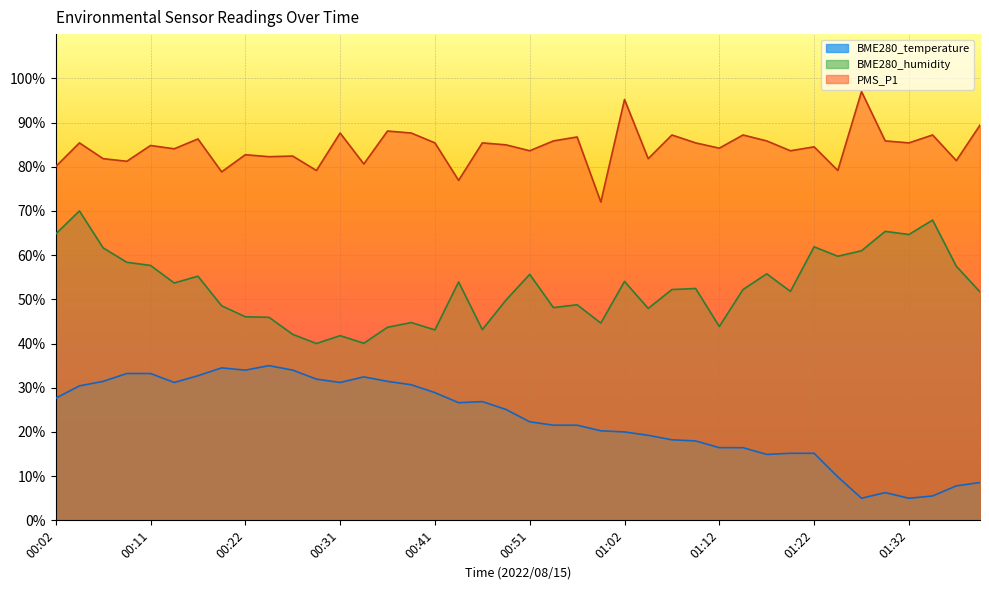

What is the sum of the BME280_humidity values at 01:34 and 00:39?

112.7